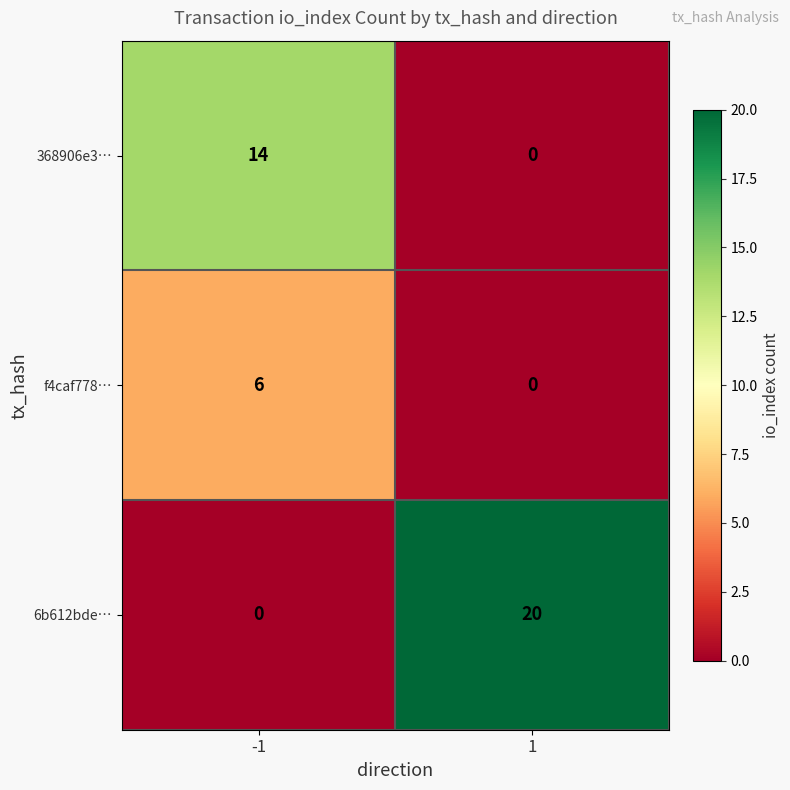

What is the total value across all series at 1?

20